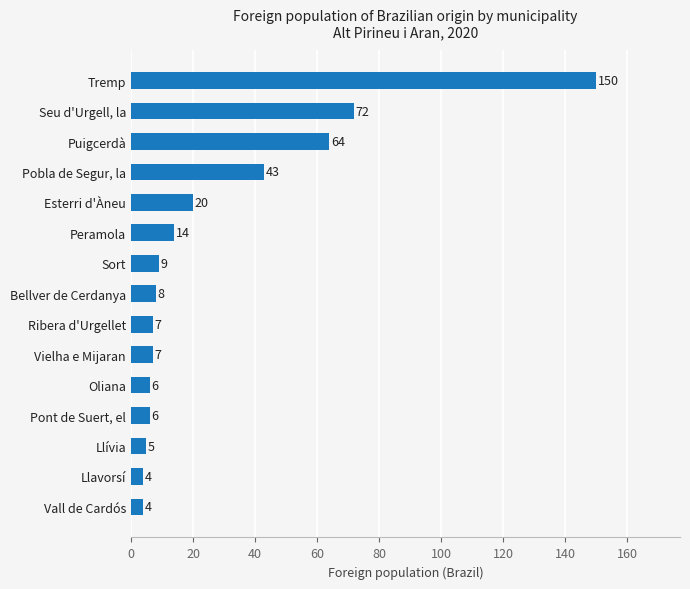

Where is the data nearest to the value 77?

Seu d'Urgell, la